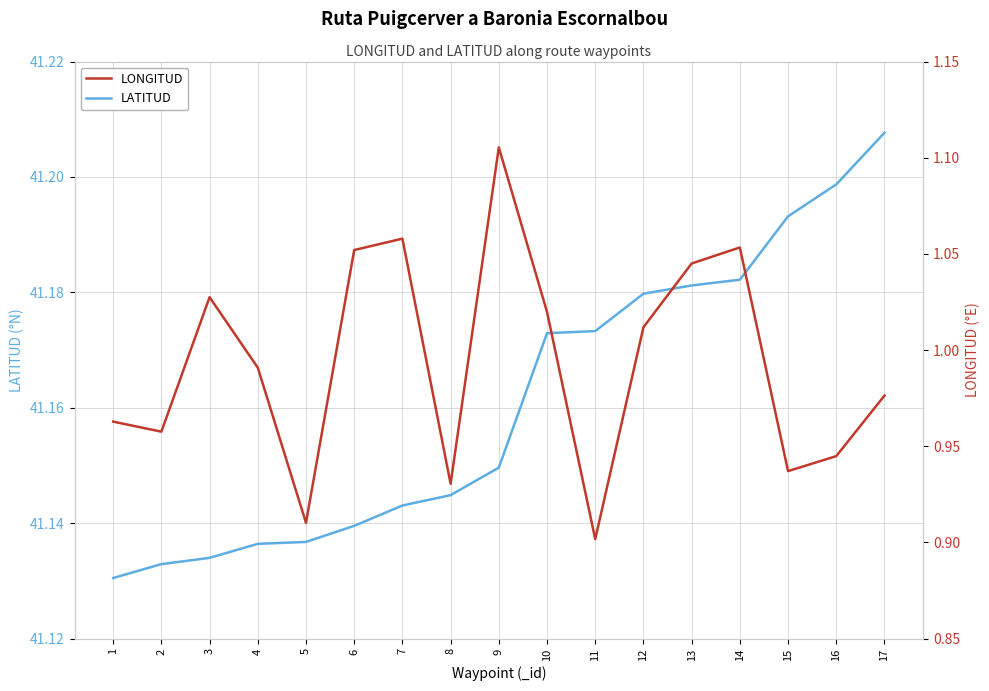

Reading left to right, extract all data points from this chart.

LATITUD: 1=41.1	2=41.1	3=41.1	4=41.1	5=41.1	6=41.1	7=41.1	8=41.1	9=41.1	10=41.2	11=41.2	12=41.2	13=41.2	14=41.2	15=41.2	16=41.2	17=41.2
LONGITUD: 1=1.0	2=1.0	3=1.0	4=1.0	5=0.9	6=1.1	7=1.1	8=0.9	9=1.1	10=1.0	11=0.9	12=1.0	13=1.0	14=1.1	15=0.9	16=0.9	17=1.0